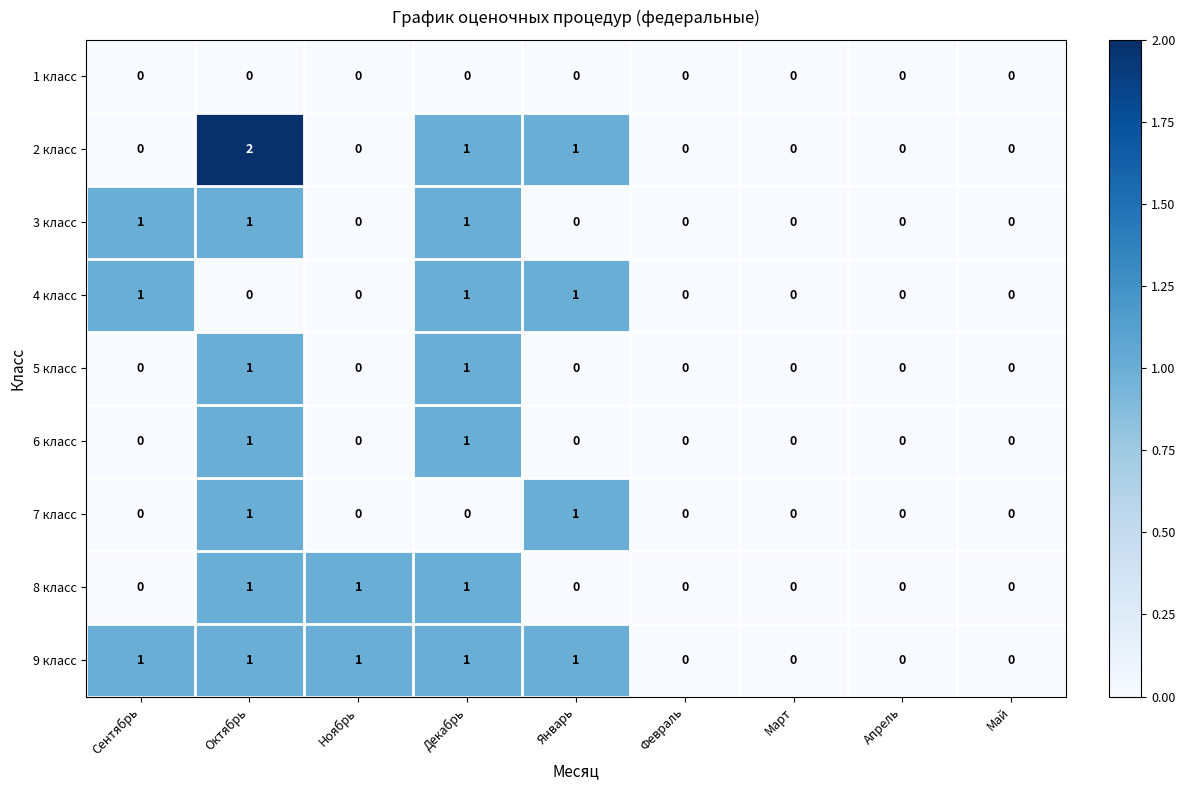

The 9 класс series shows 1 at Декабрь. True or false?

True